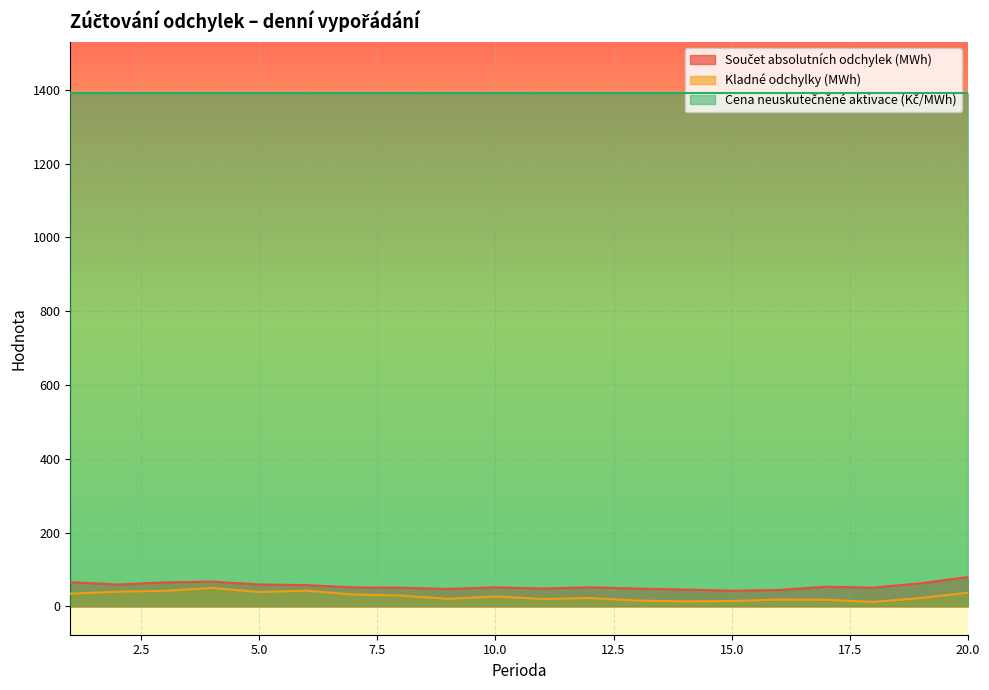

What is the maximum value for Součet absolutních odchylek (MWh)?

79.7